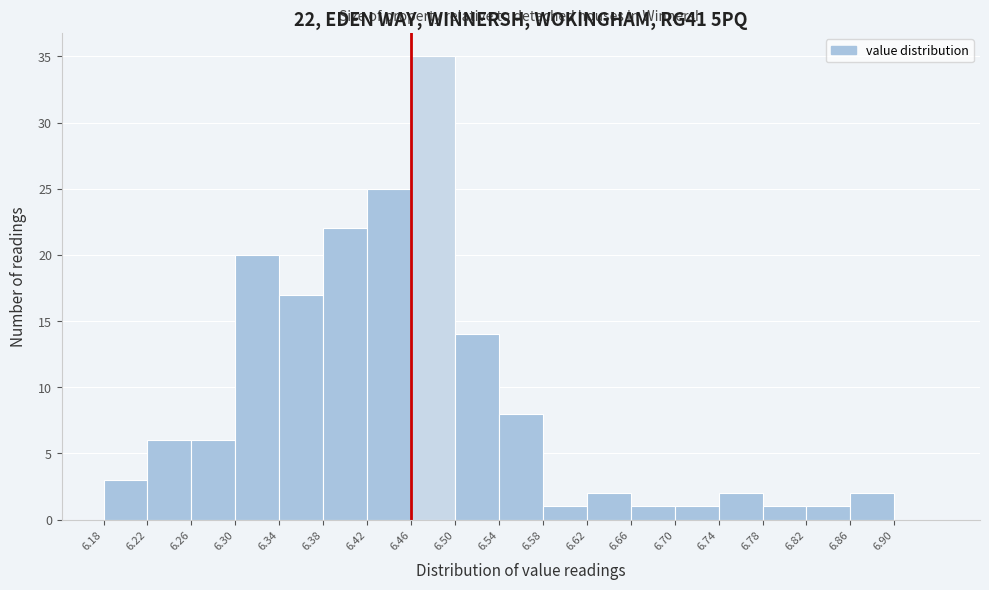

Which range on the x-axis has the tallest bar?

6.46 to 6.50